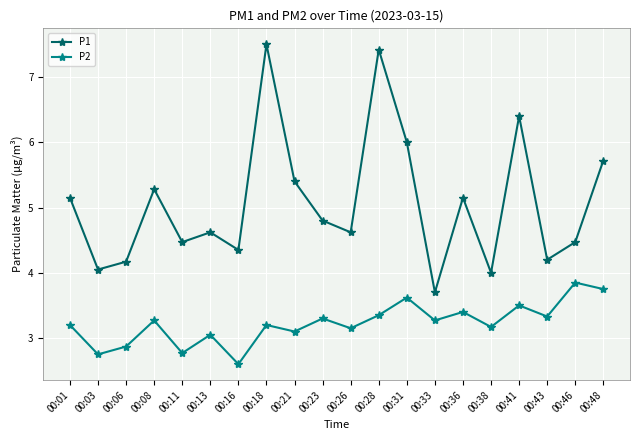

True or false: P1 and P2 intersect in this chart.

False